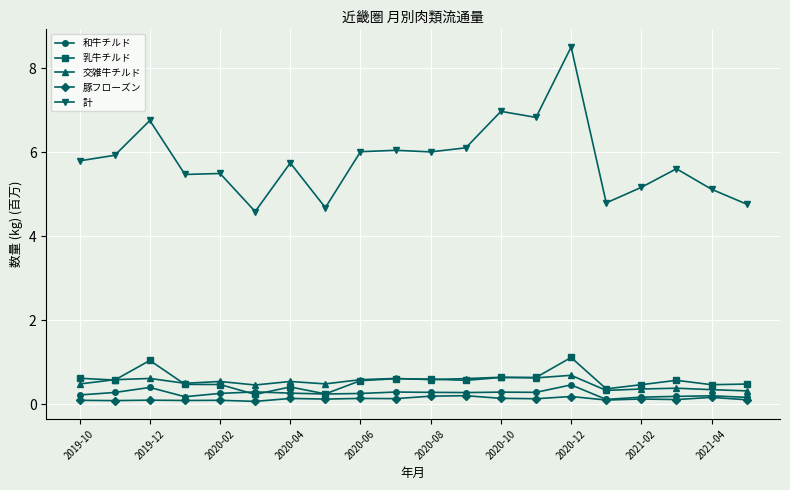

What is the value of the 乳牛チルド point at the 11th from the left?

0.6